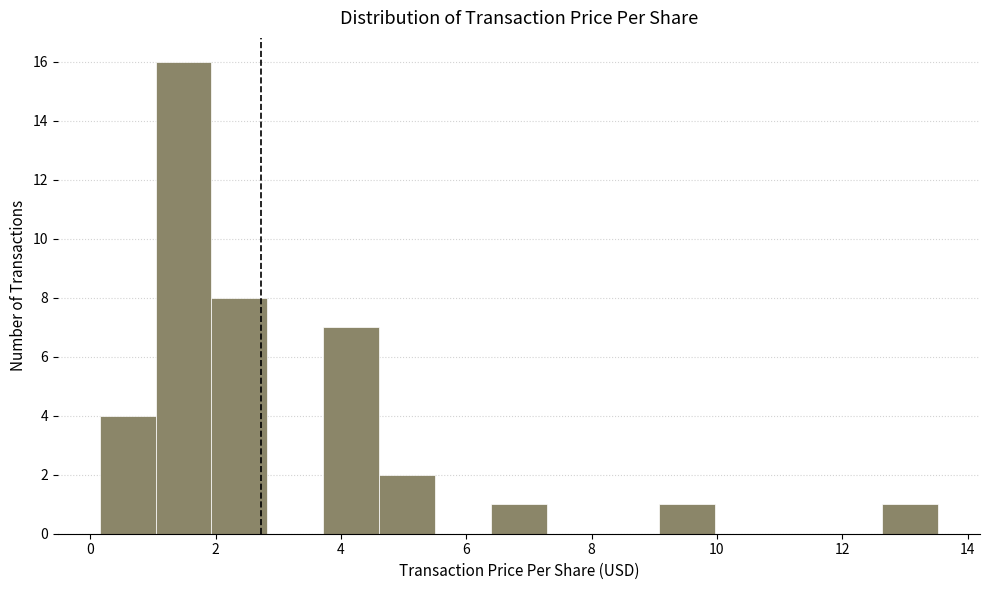

Over which range of the x-axis is the bar tallest?

1.0 to 2.0